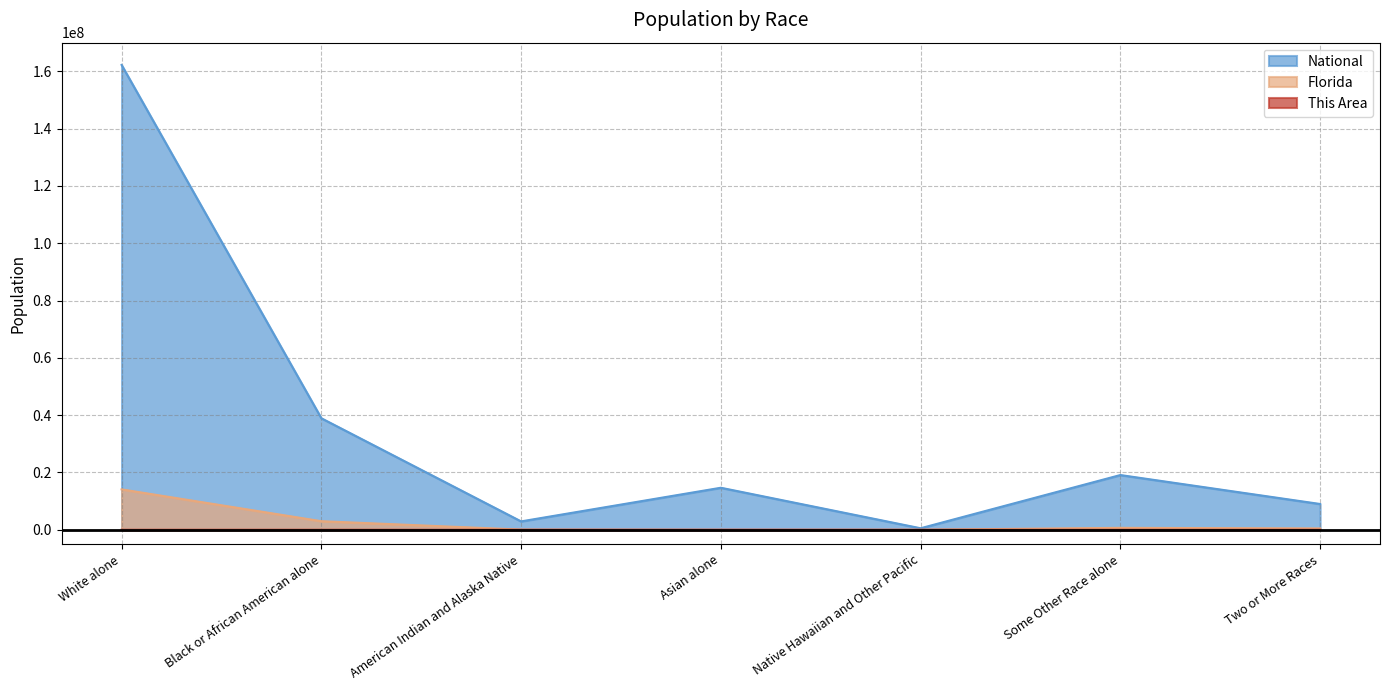

How many values in the Florida series are below 472577?

3